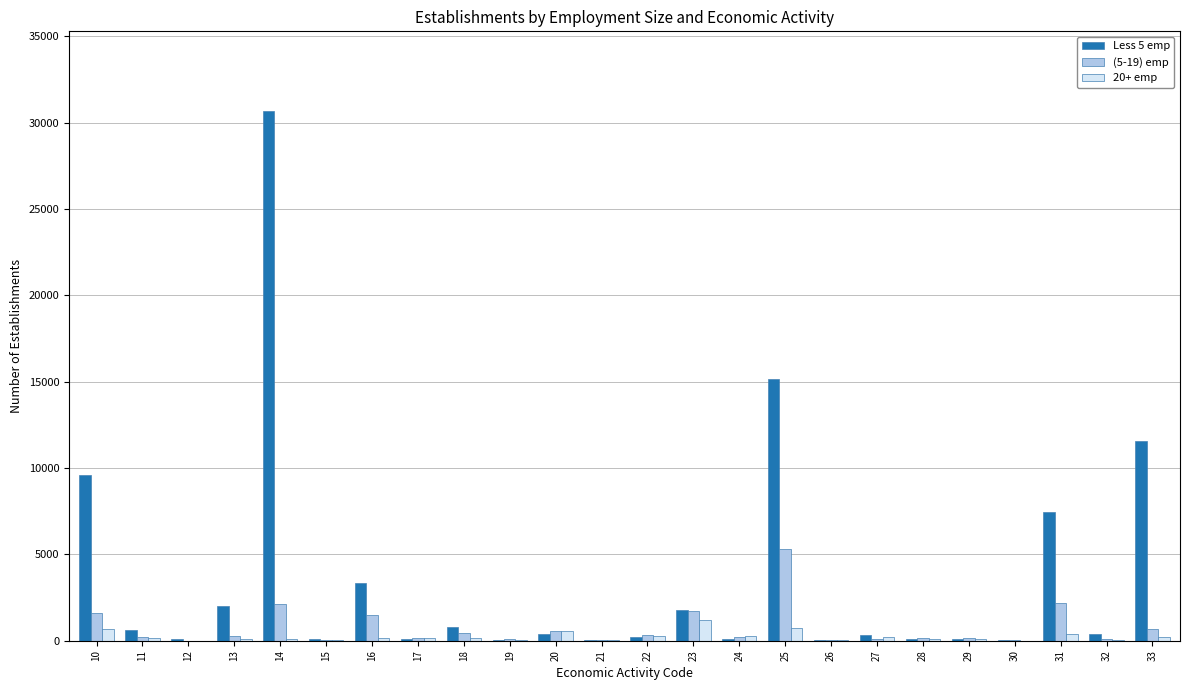

The (5-19) emp series shows 46 at 26. True or false?

True